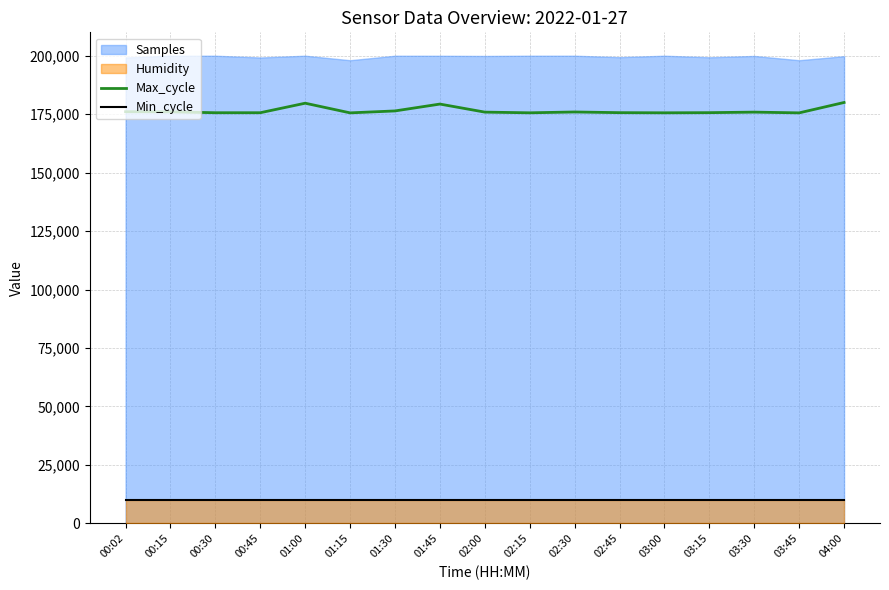

How many data points does each series have?

17